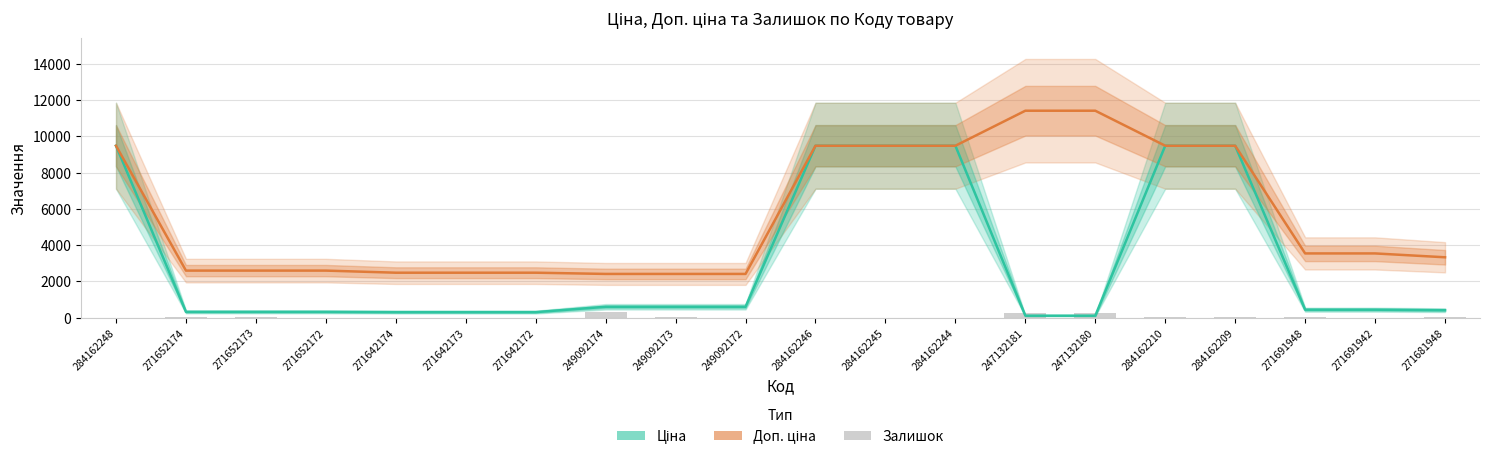

What is the sum of all Ціна values?

62127.8